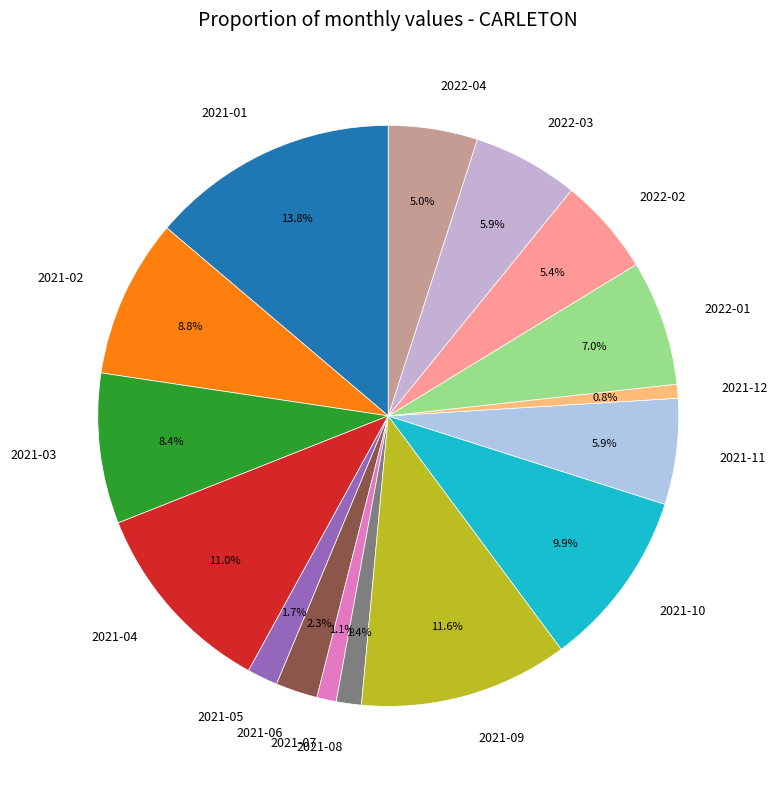

To the nearest percent, what is the average slice percentage?

6%